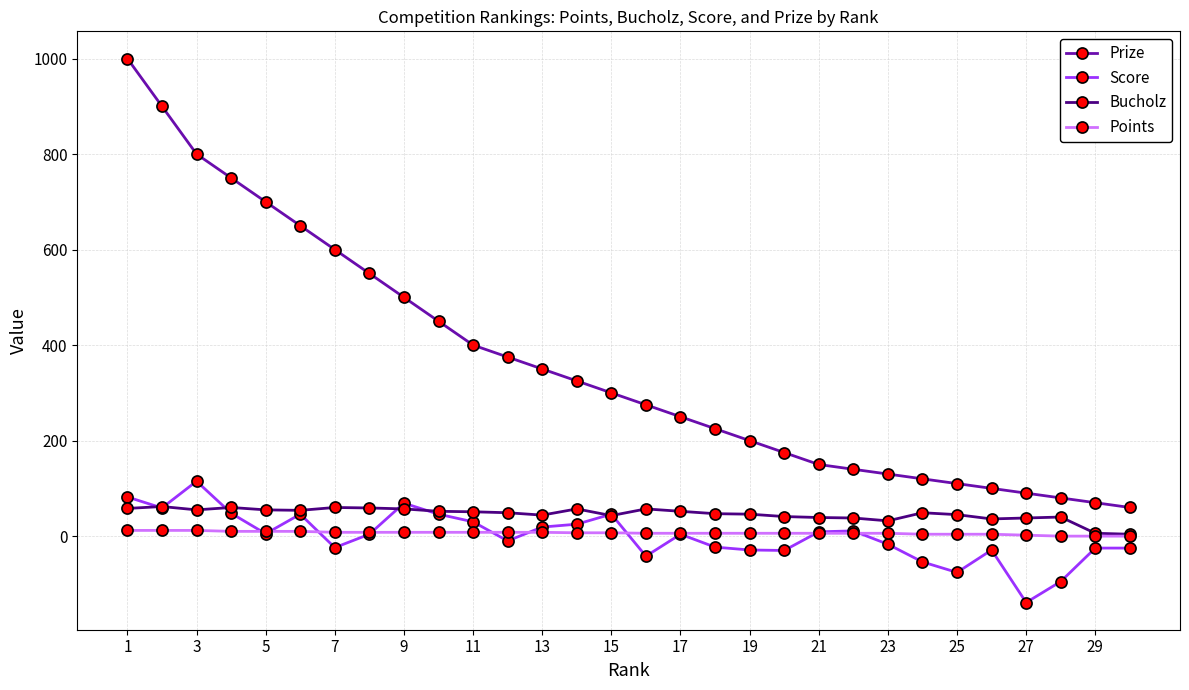

Count the number of data series in this chart.

4